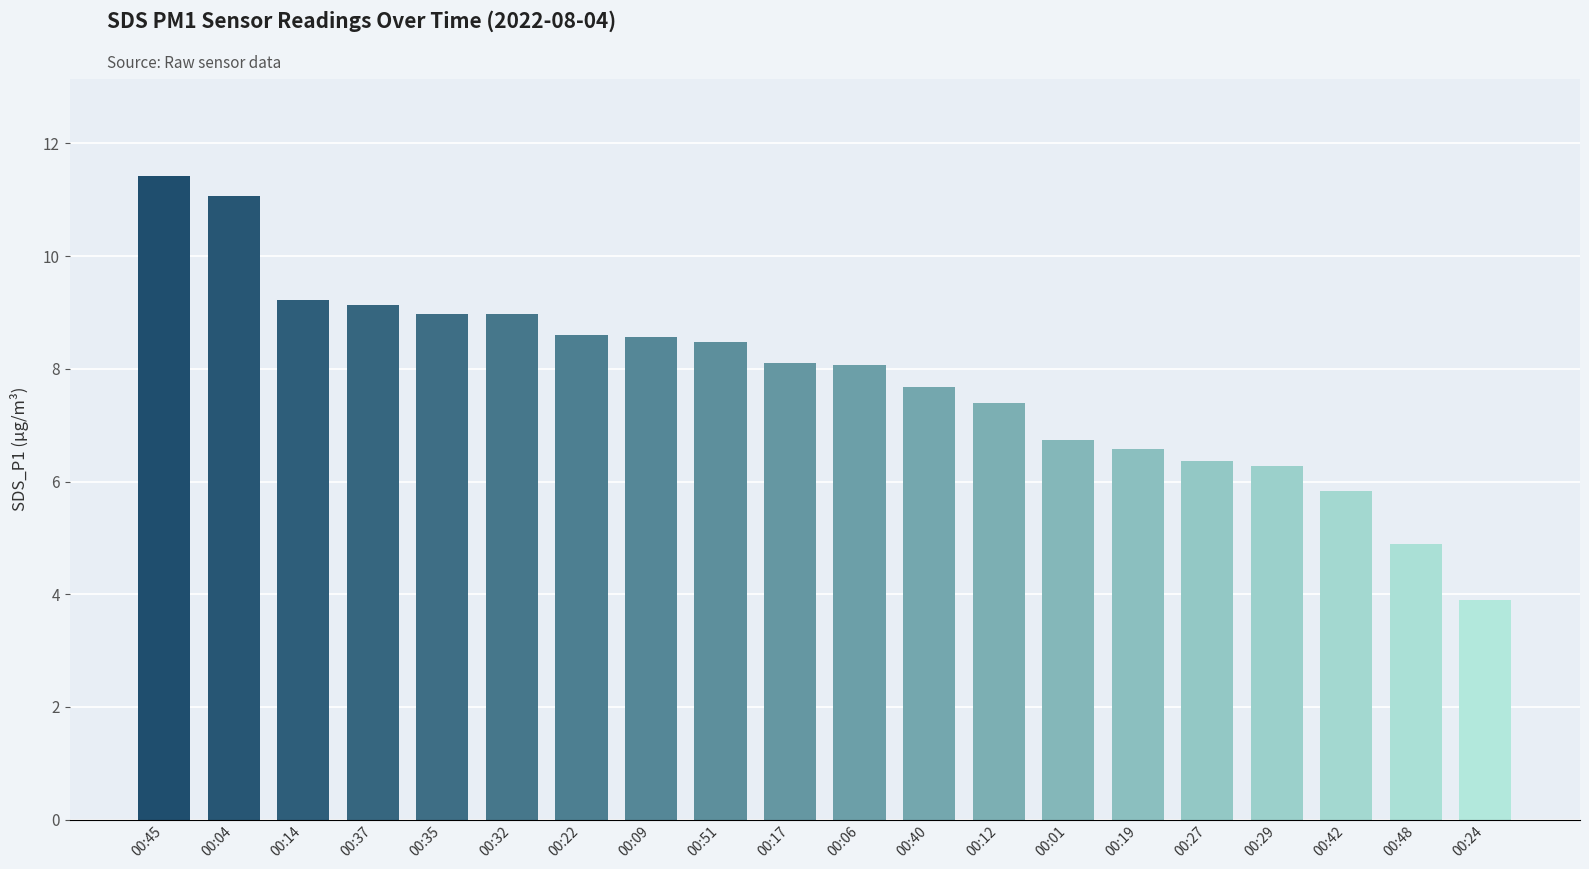

What is the difference between the maximum and minimum values?

7.5